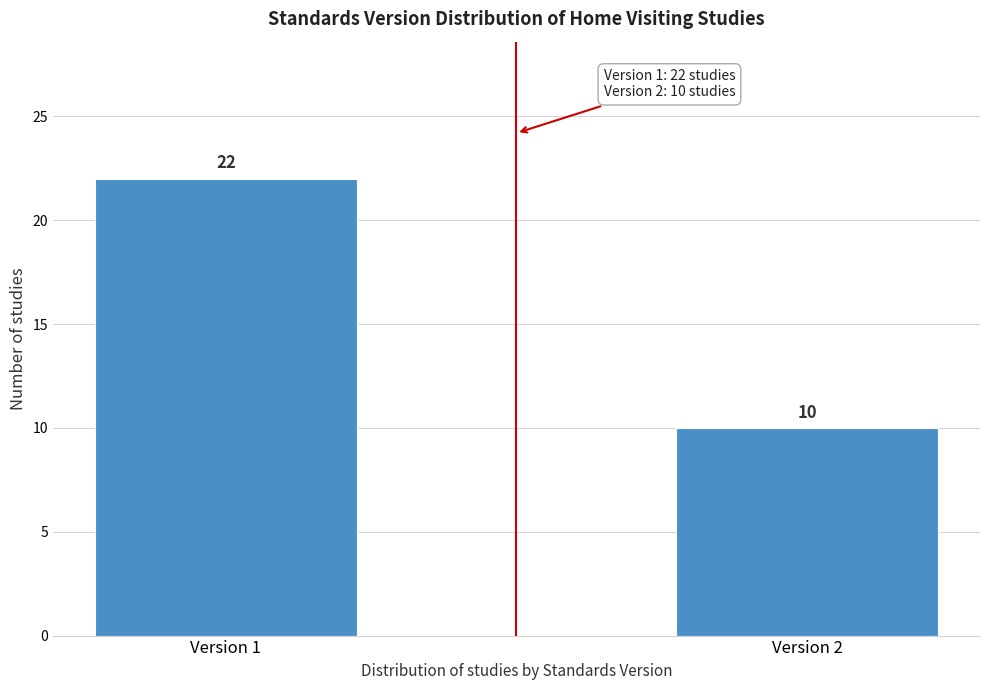

Reading right to left, what are all the values shown in this chart?

10	22